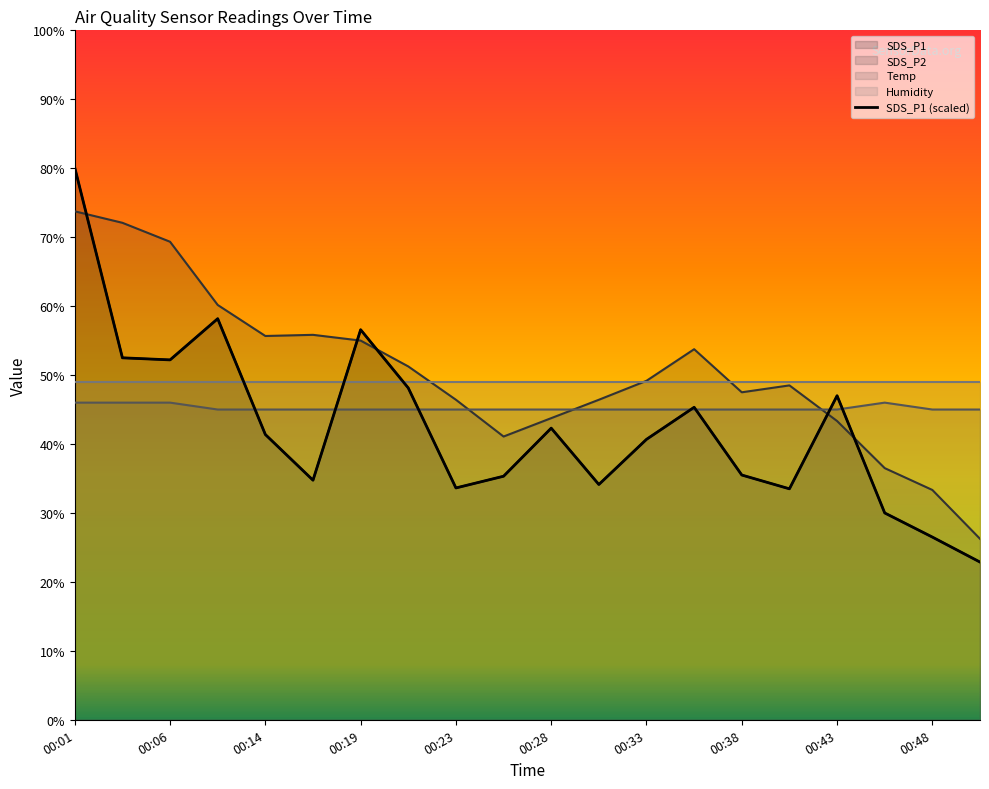

What is the difference between the second highest and minimum values in the SDS_P1 series?

35.3